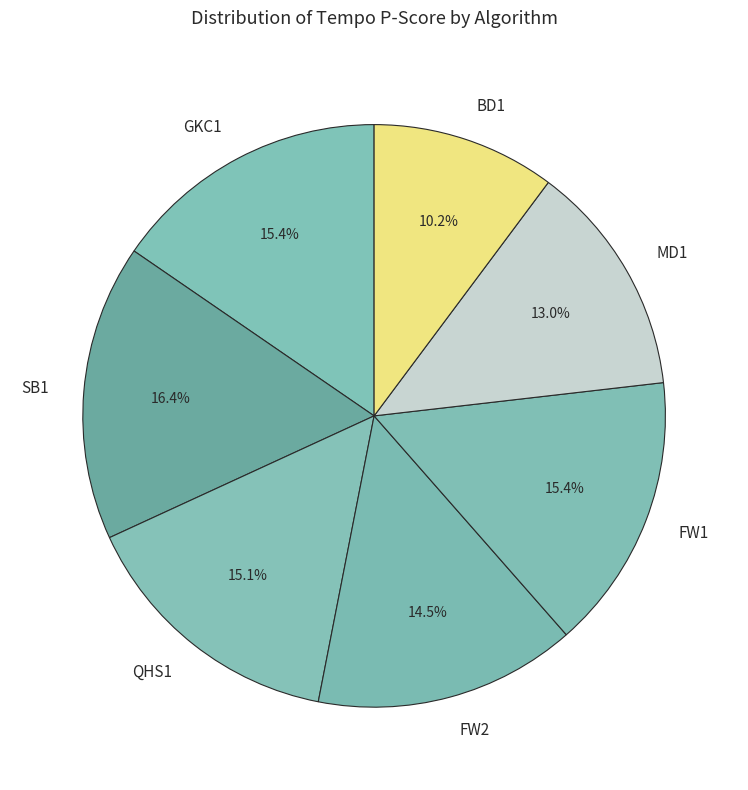

Which has a higher value, MD1 or FW2?

FW2